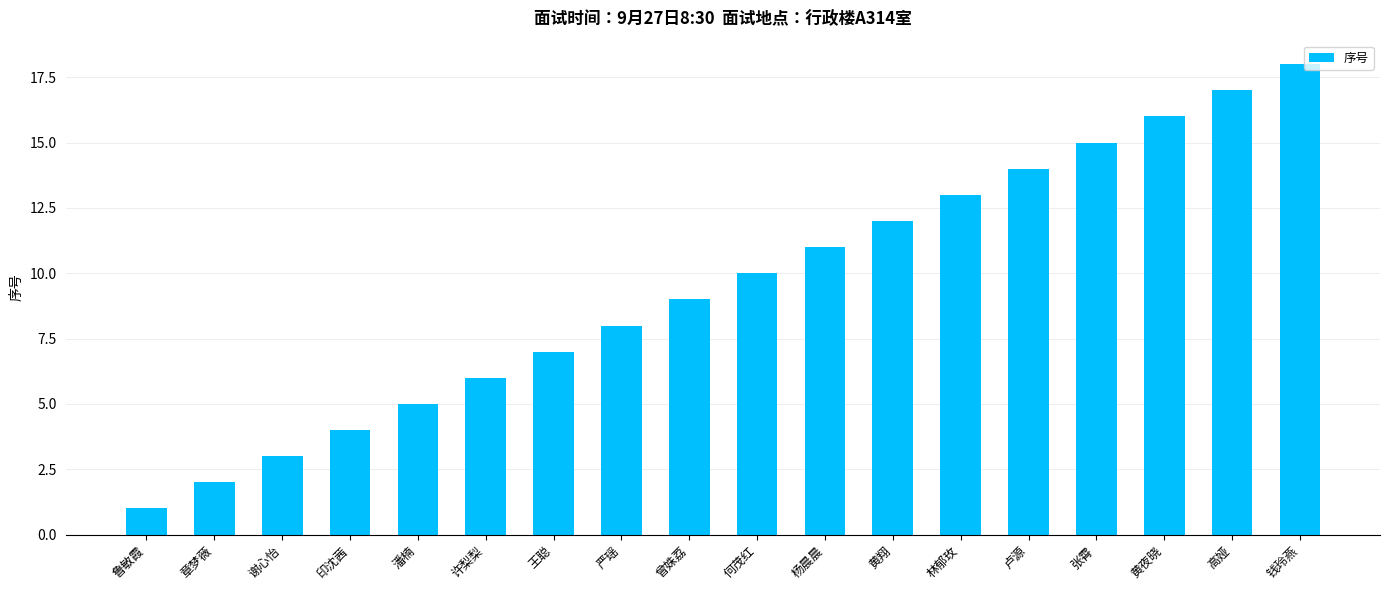

Does the chart contain stacked bars?

No